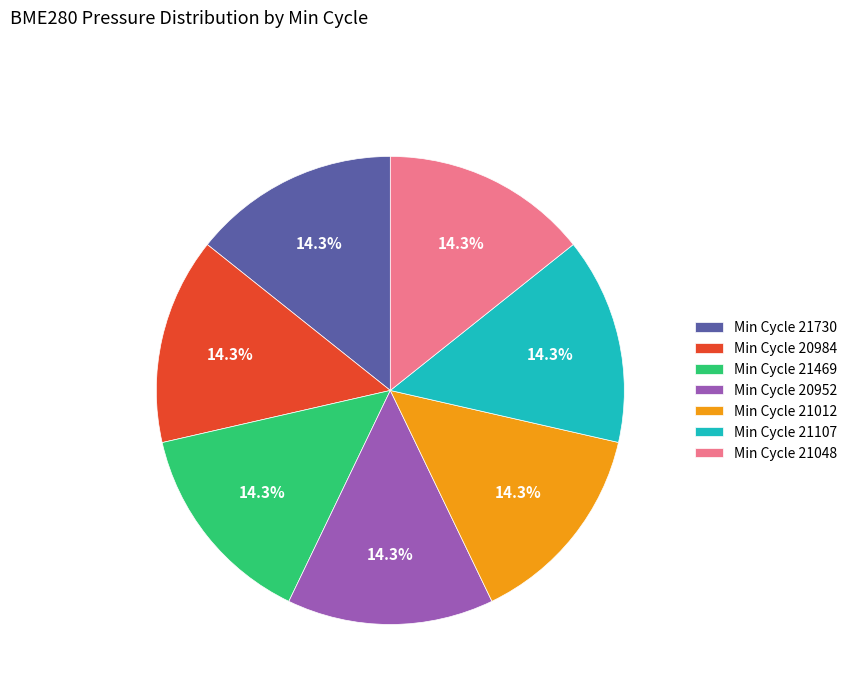

How much of the chart is everything except Min Cycle 21012?

85.7%